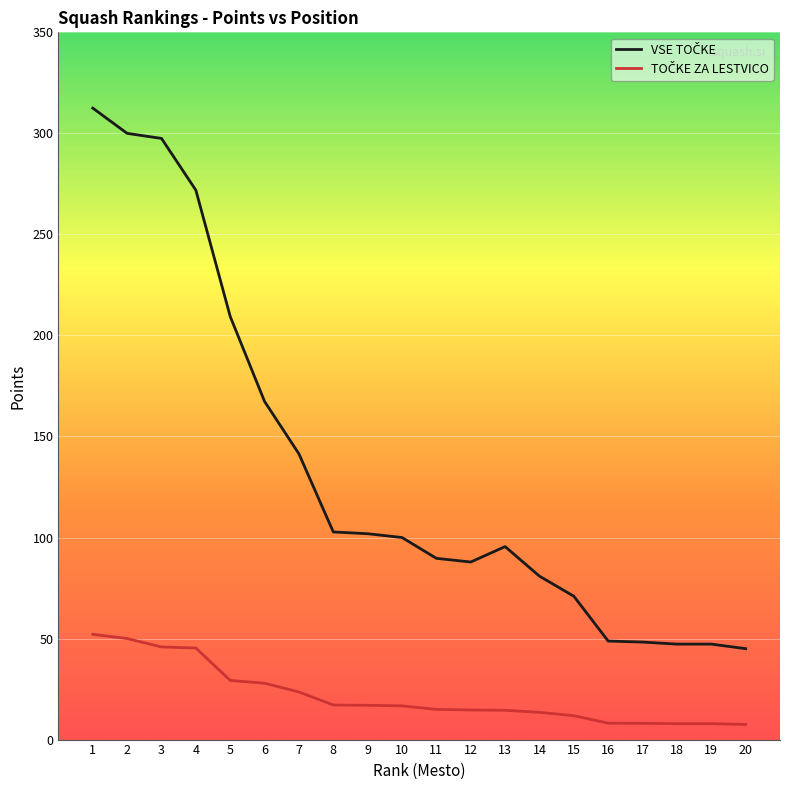

What is the total value across all series at 14?

94.4